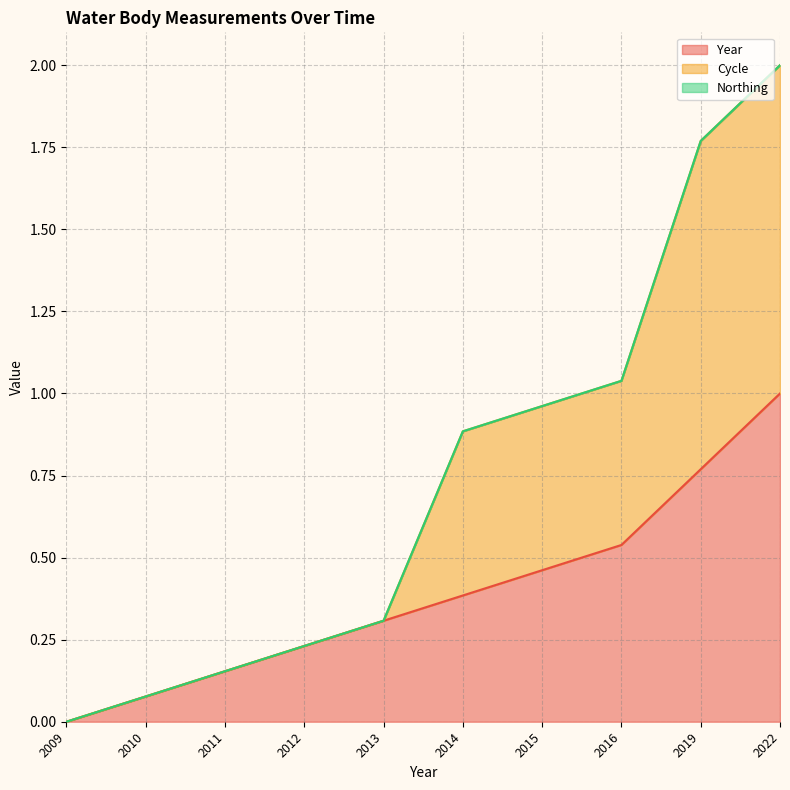

At which category is the sum across all series the highest?

2022